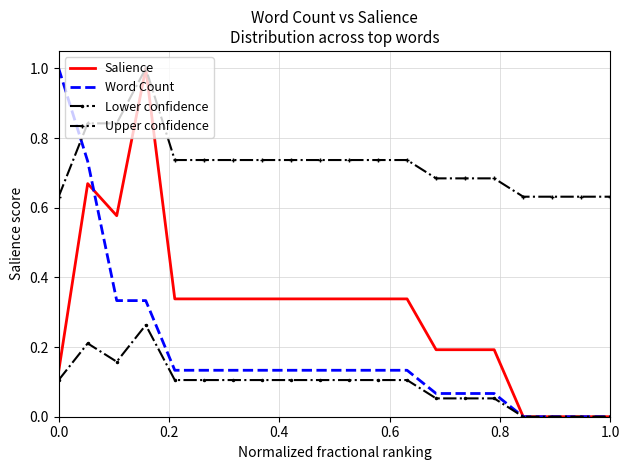

What is the highest value of the Word Count series?

1.0